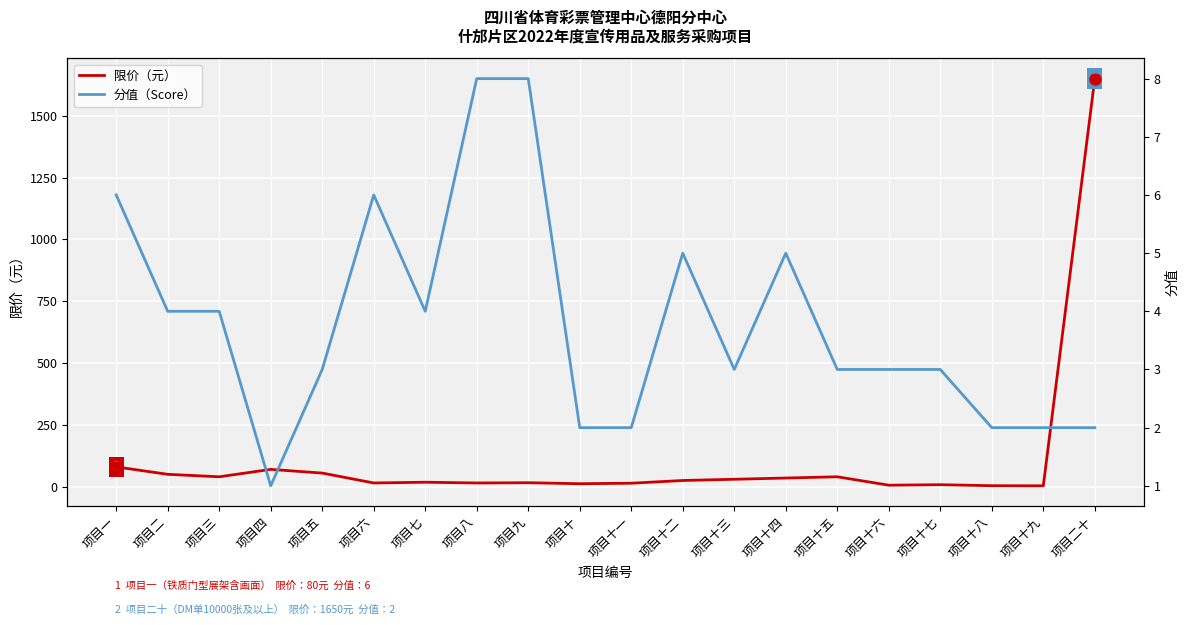

Which series has the largest range (max minus min)?

限价（元）